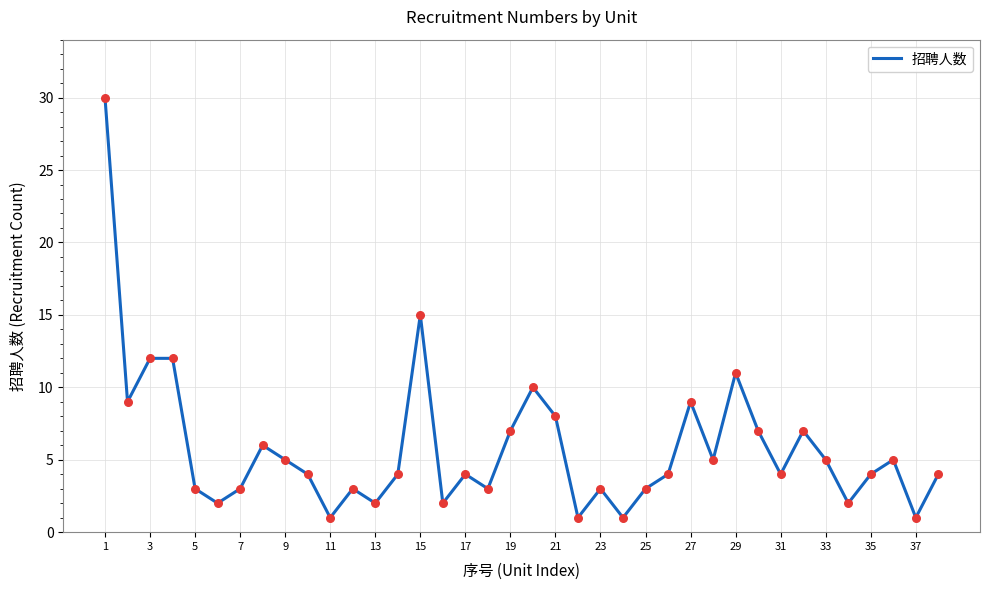

What is the difference between the maximum and minimum values?

29